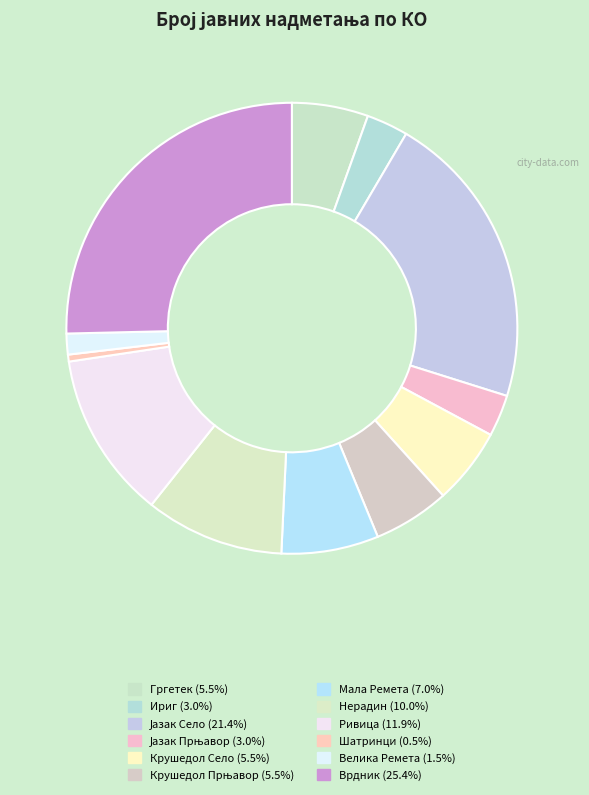

Count the number of slices in the pie.

12